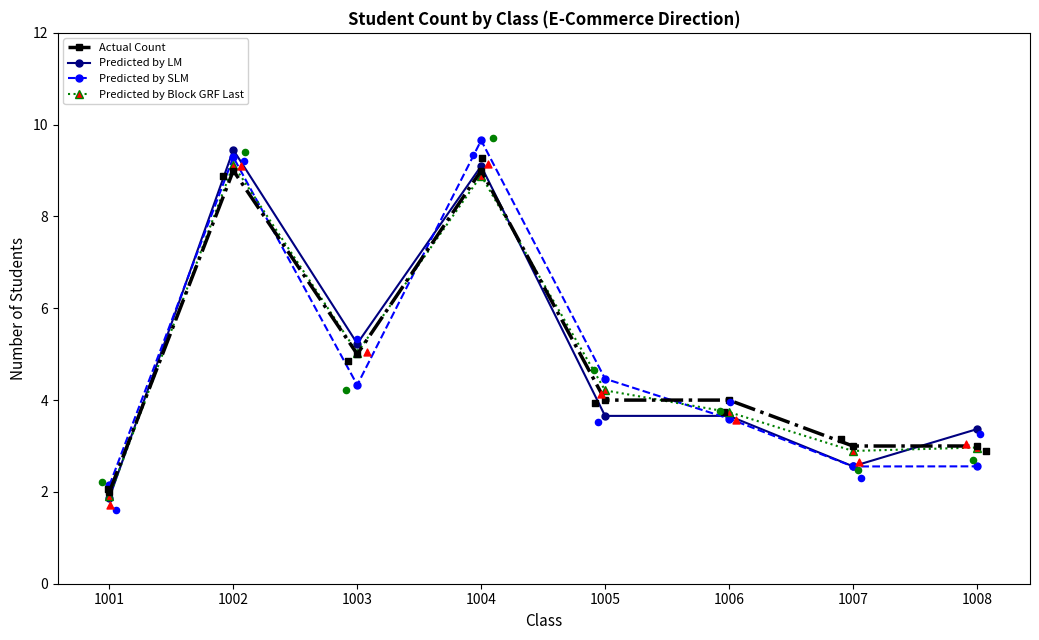

What is the total value across all series at 1006?

15.0